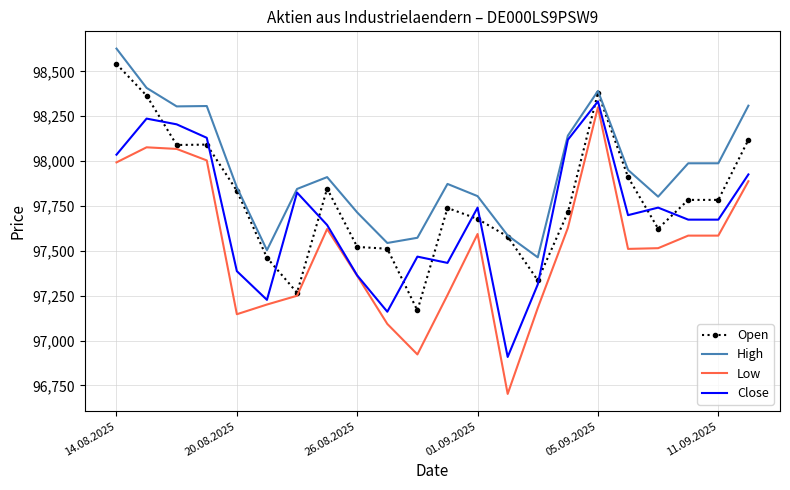

What is the difference between the maximum and minimum values in the High series?

1163